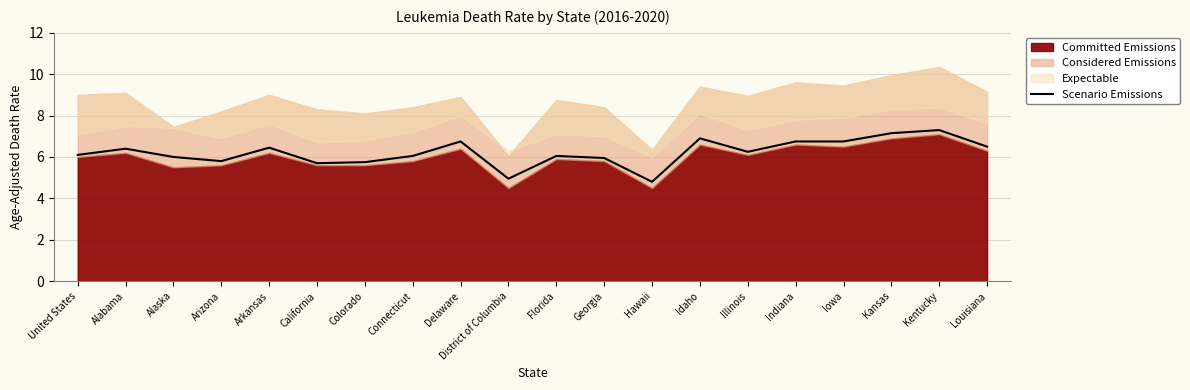

What is the maximum value shown in the chart?

7.3